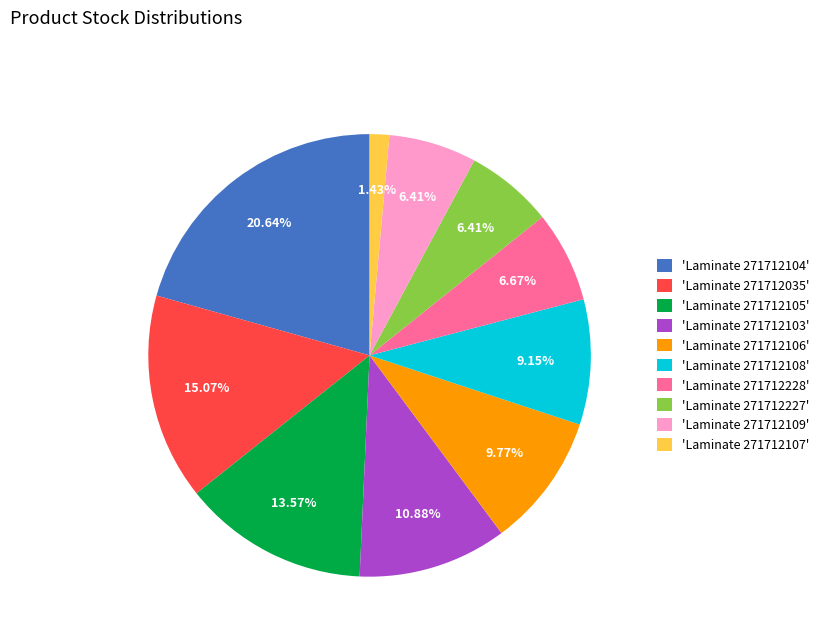

To the nearest percent, what is the difference between the largest and smallest slice percentages?

19%